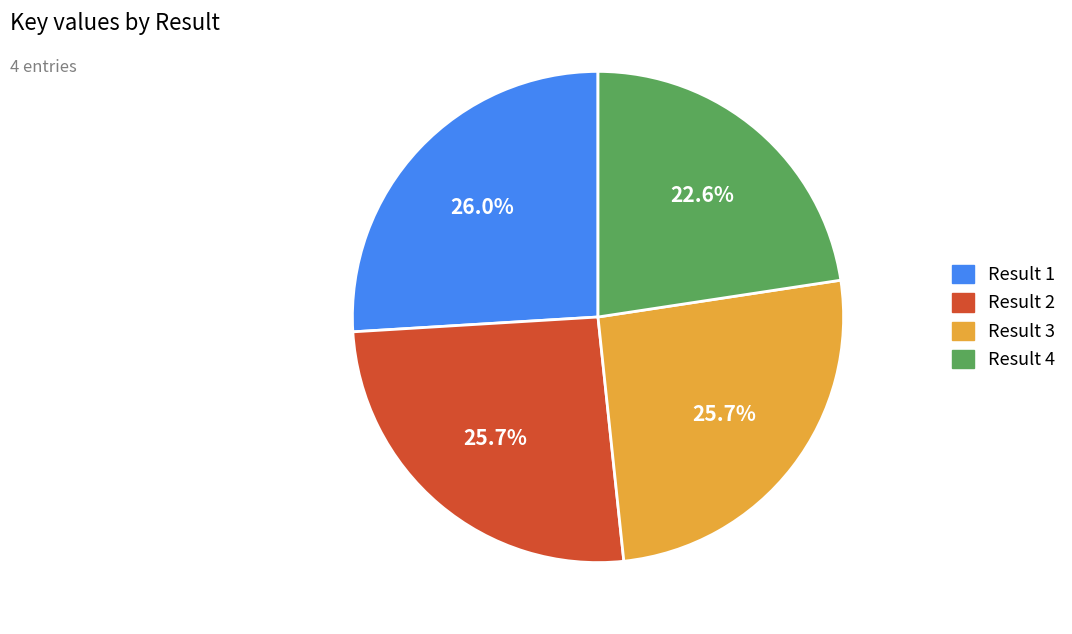

Is there any slice that represents more than half of the pie?

No